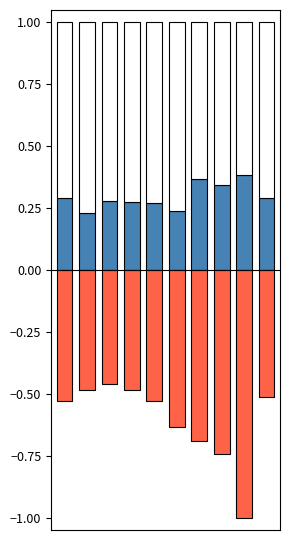

Between 2 and 5, which is larger?

2